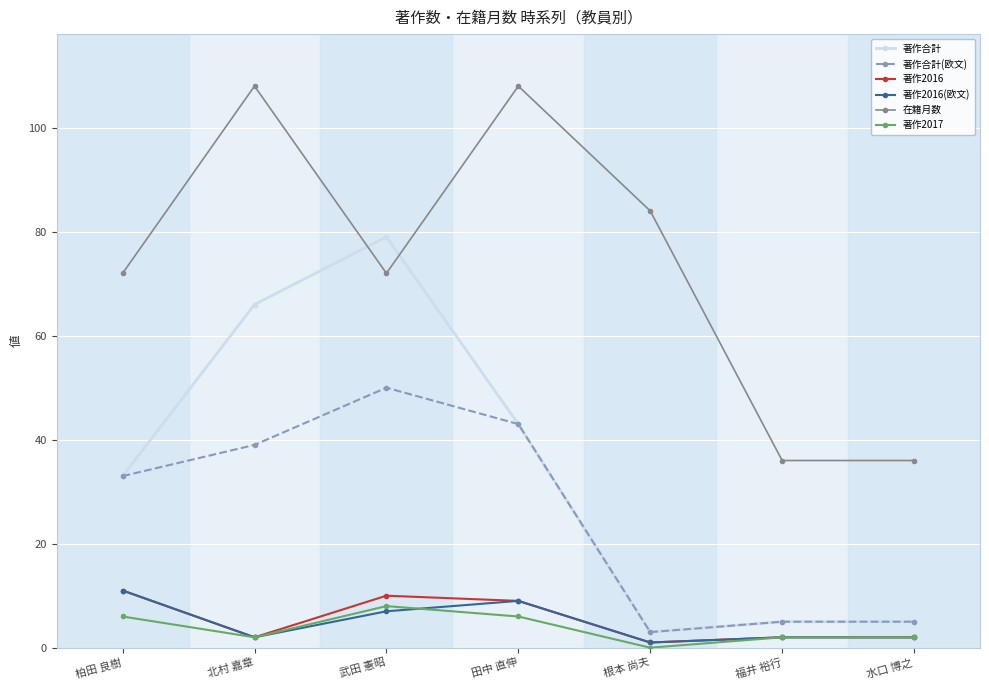

In 著作2017, how many points are lower than both neighbors (excluding endpoints)?

2